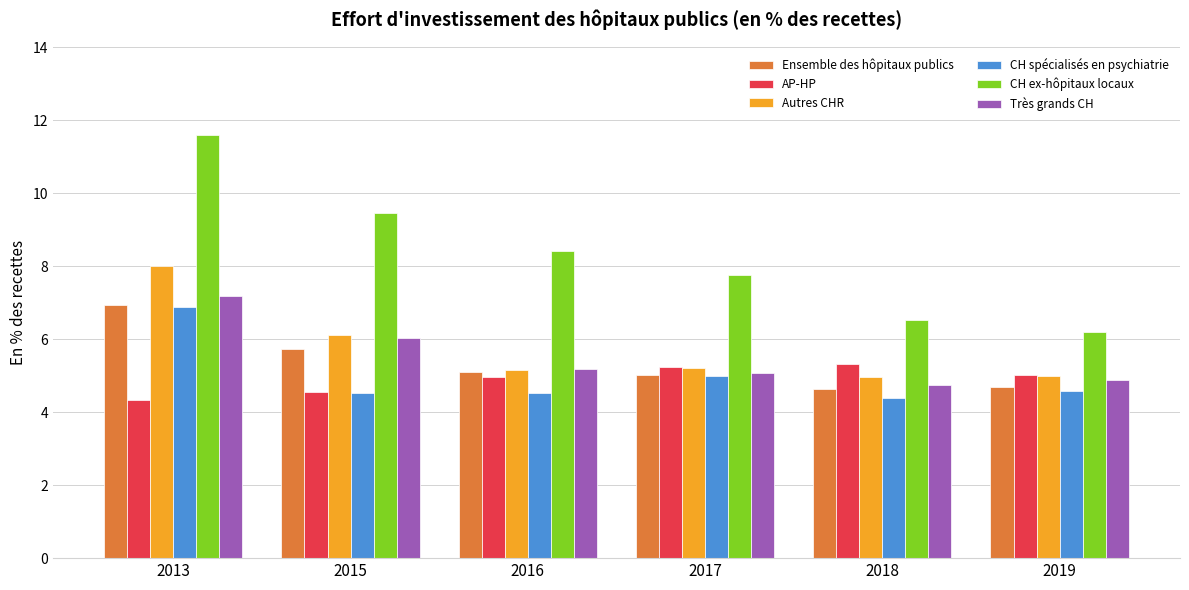

Which series has the largest total across all categories?

CH ex-hôpitaux locaux